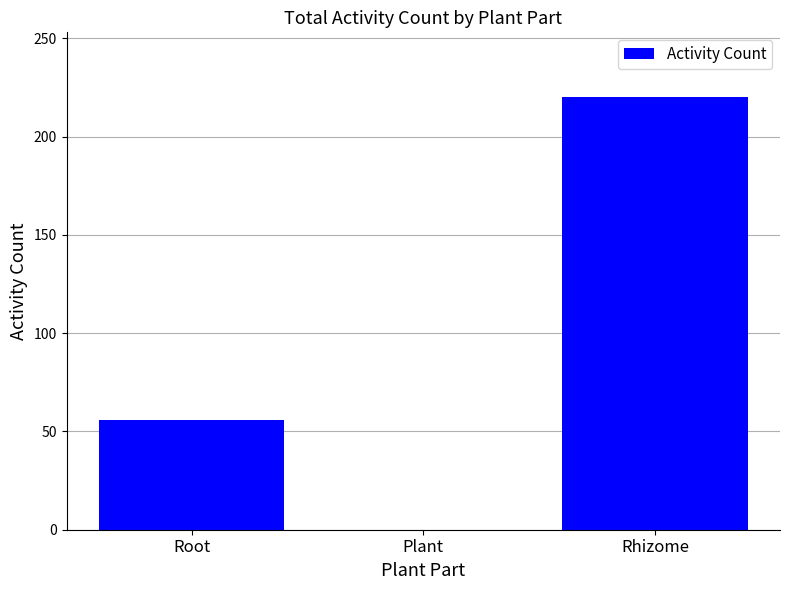

What is the change in value from Root to Plant?

-56